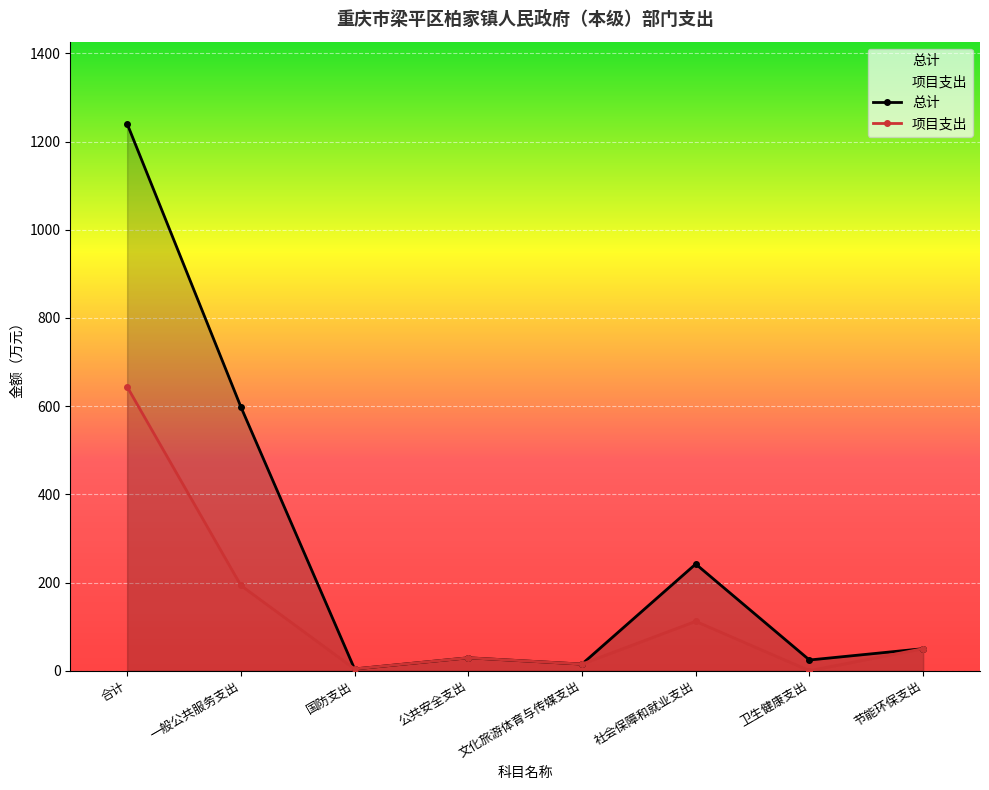

The 总计 series shows 598.5 at 一般公共服务支出. True or false?

True